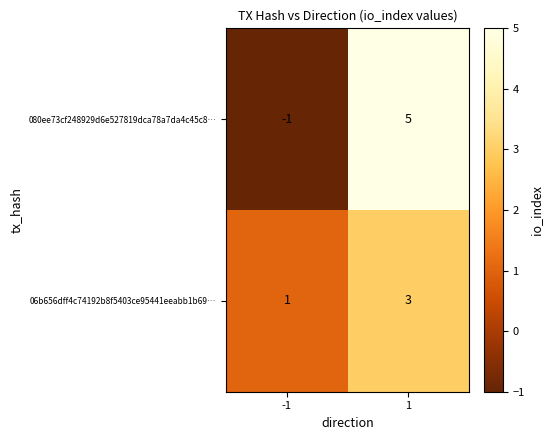

How many distinct data groups are displayed?

2